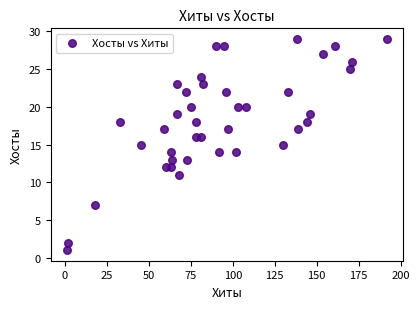

What is the range of Y values (max minus min)?

28